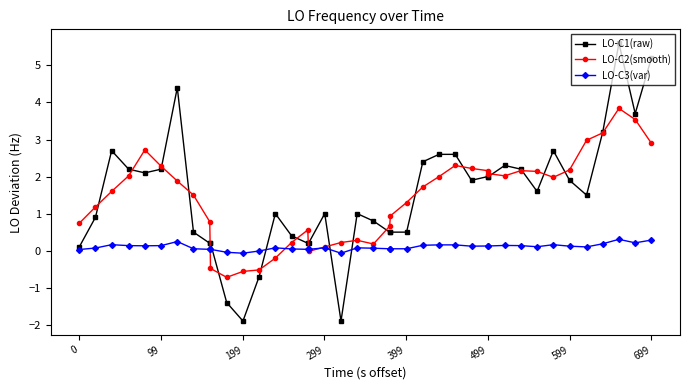

Which series has the largest range (max minus min)?

LO-C1(raw)